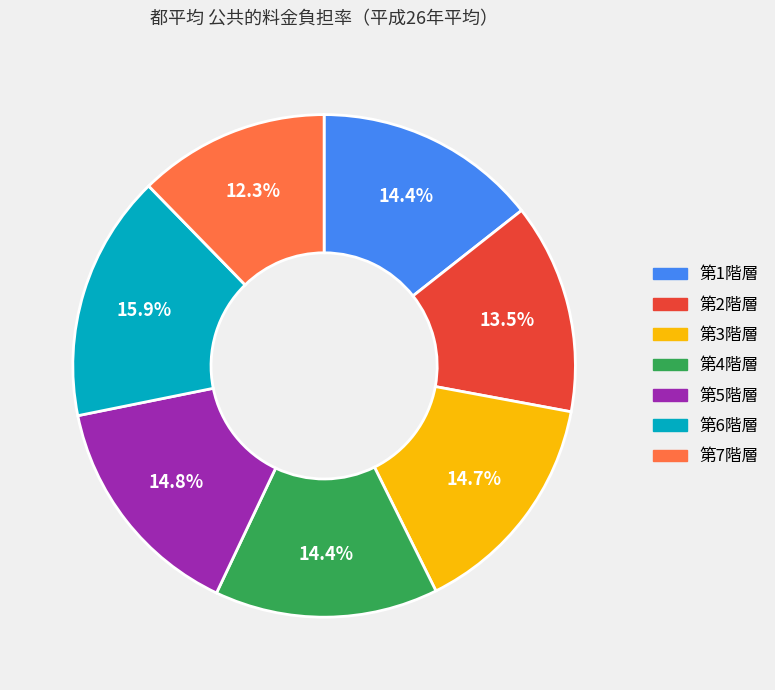

Is there a majority slice in this chart?

No